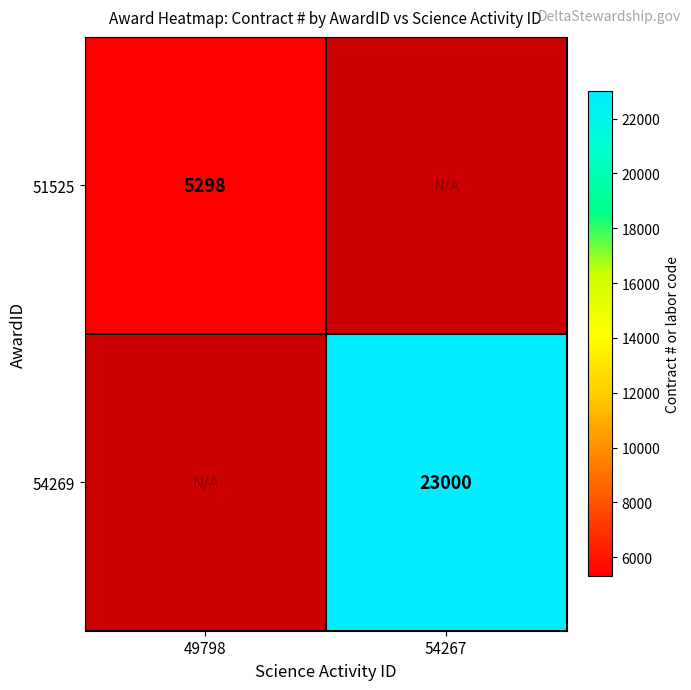

True or false: 54269 has a value of 23000 at 54267.

True